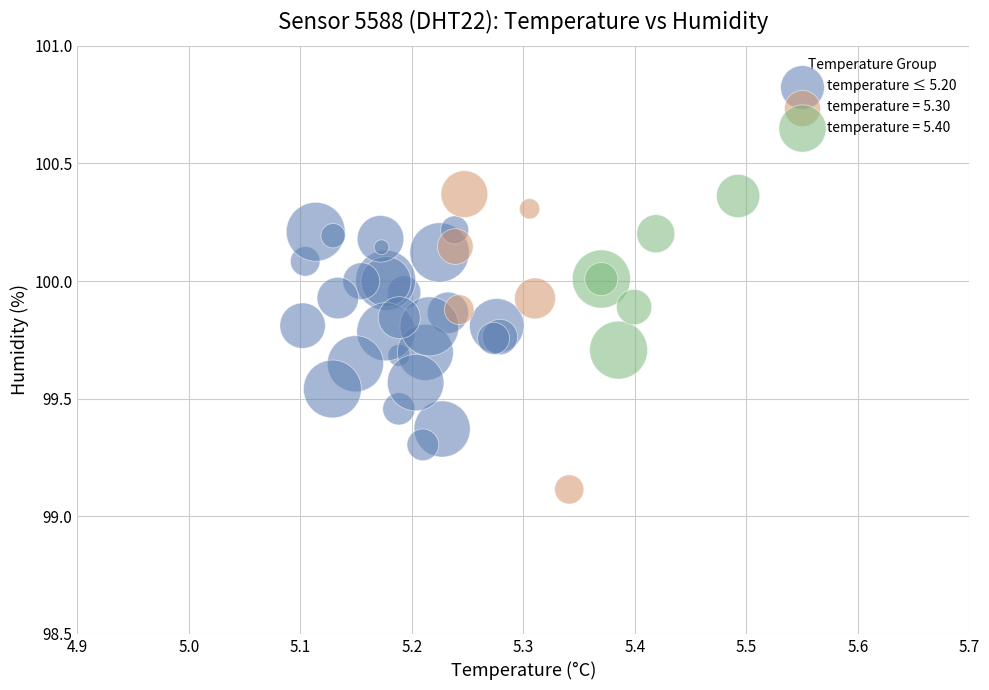

Which series reaches the minimum Y coordinate?

temperature = 5.30